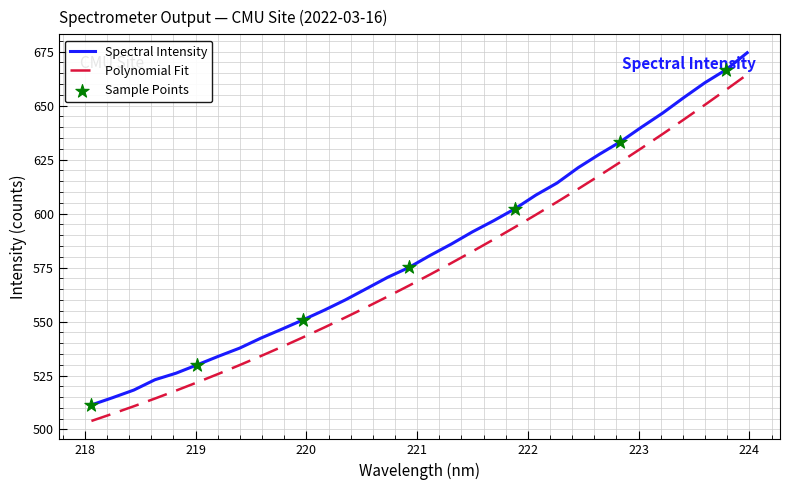

Which series has the widest spread of values?

Spectral Intensity